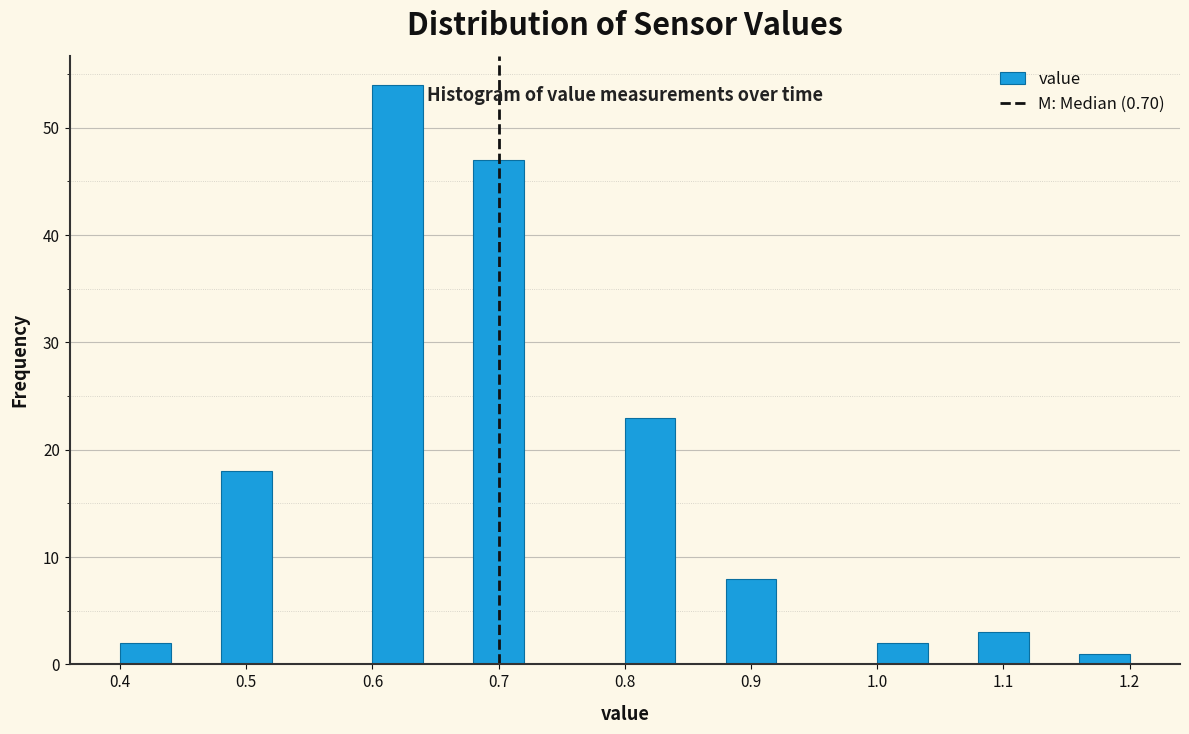

What is the height of the bar covering 1.08 to 1.12 on the x-axis? The values are not printed on the chart, so give them approximately, as read against the axis.

3